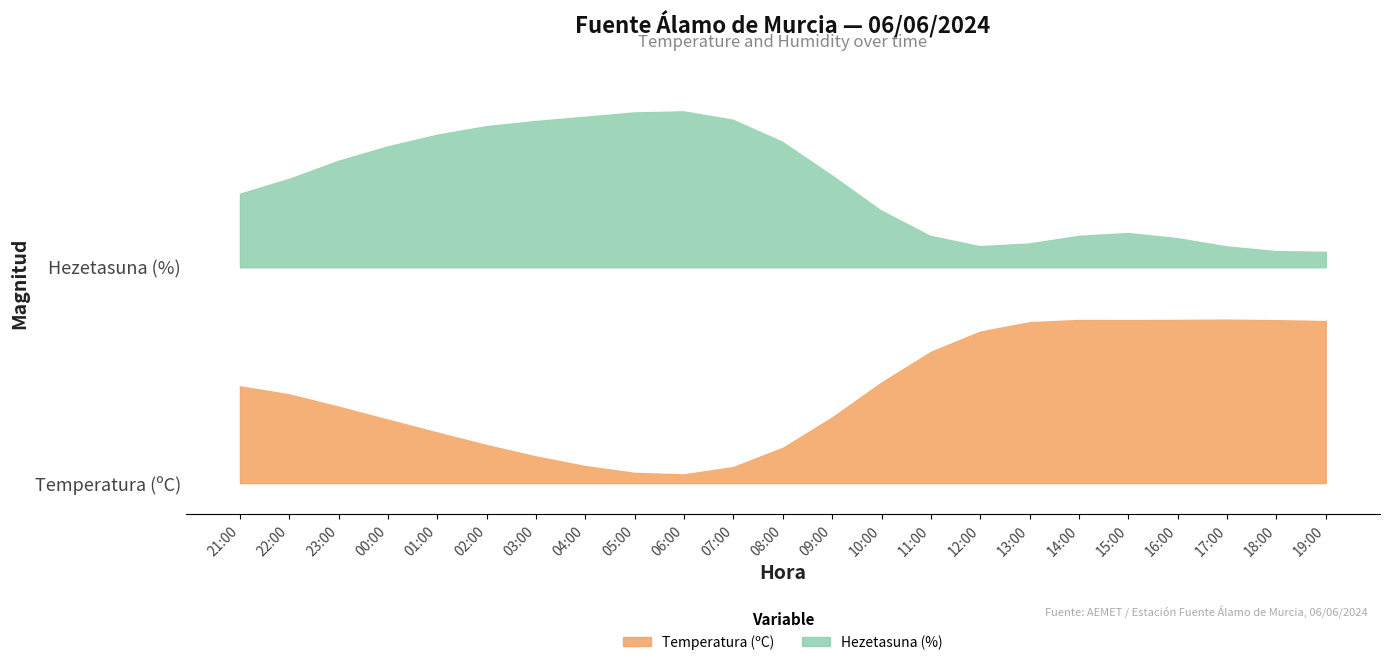

What is the difference between the values at 22:00 and 04:00?

0.1